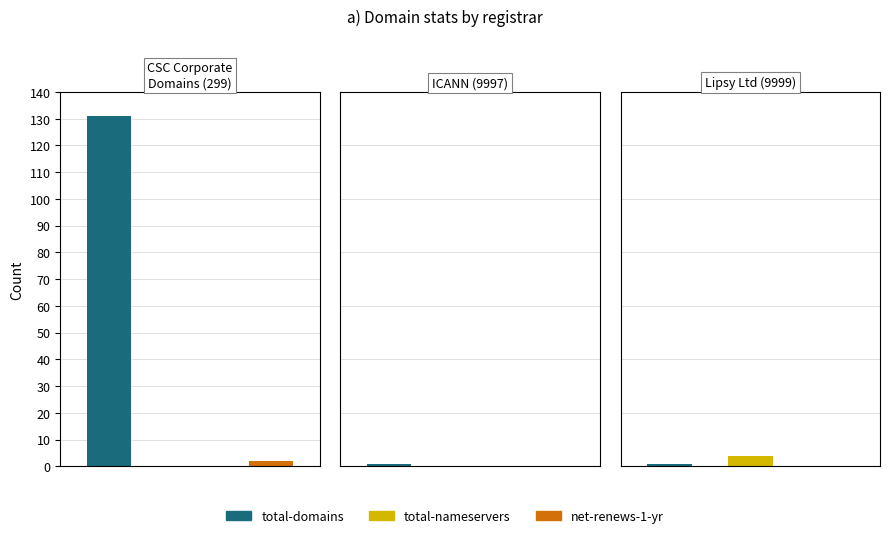

At which category is the sum across all series the highest?

299